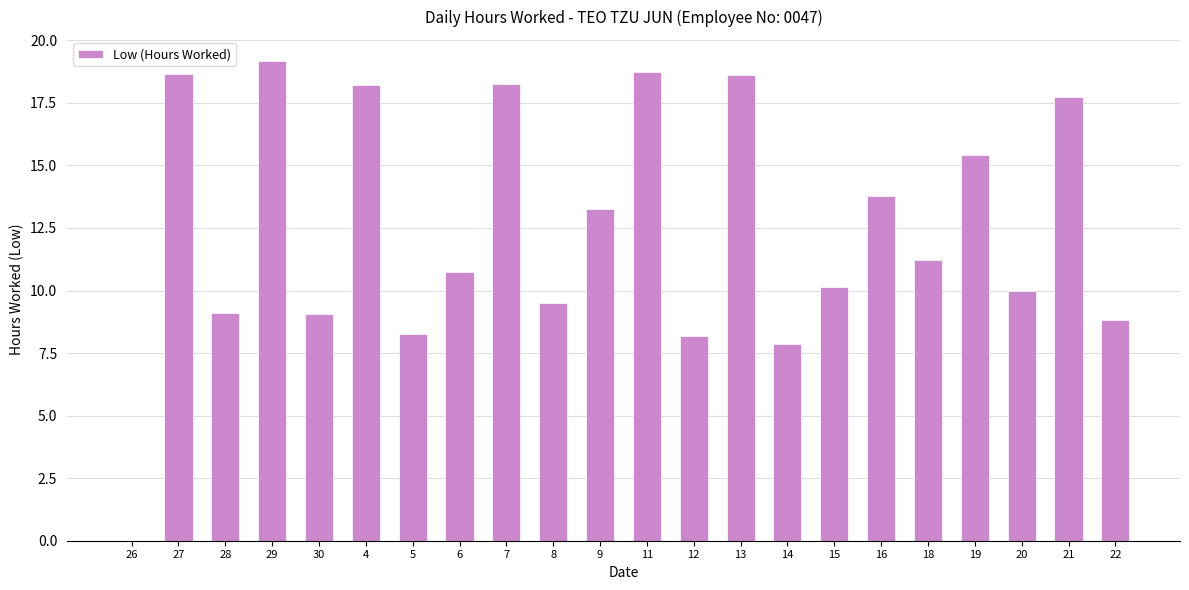

Where does the data first go above 11?

27